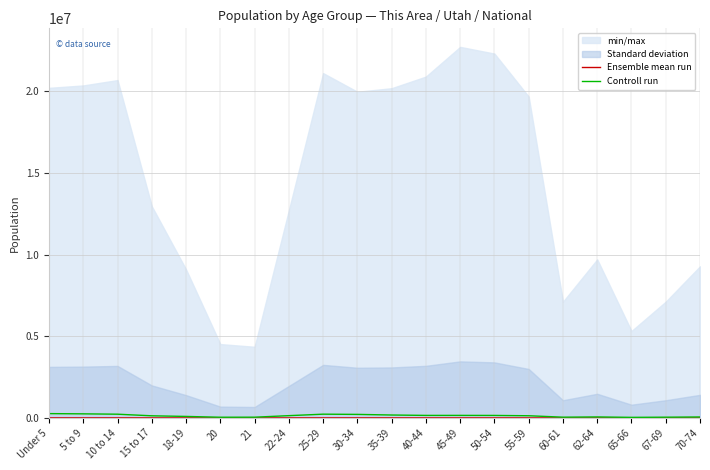

Read the Ensemble mean run value at 10 to 14.

3259.0